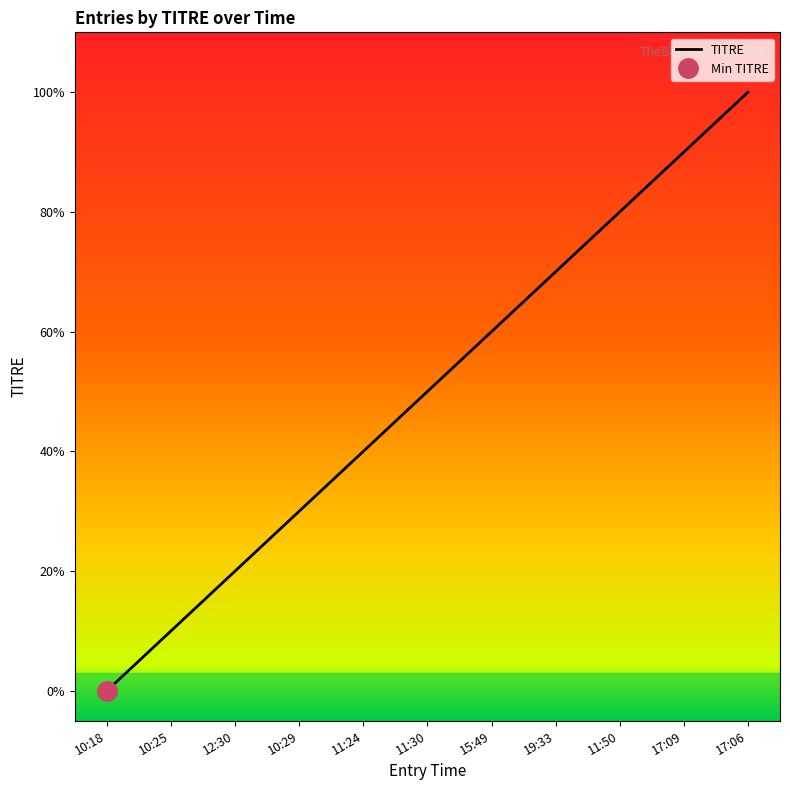

Rank the categories by value from lowest to highest.

10:18, 10:25, 12:30, 10:29, 11:24, 11:30, 15:49, 19:33, 11:50, 17:09, 17:06